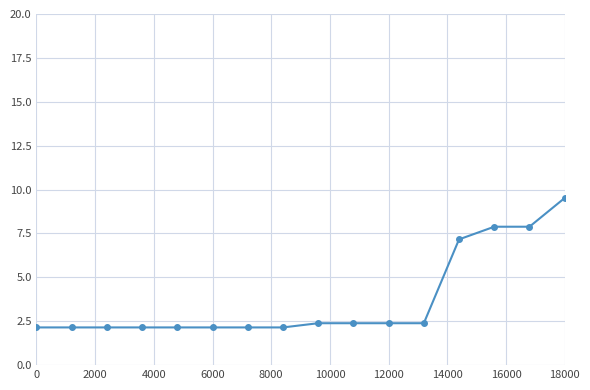

Reading left to right, transcribe all the data shown in this chart.

2.1	2.1	2.1	2.1	2.1	2.1	2.1	2.1	2.4	2.4	2.4	2.4	7.2	7.9	7.9	9.5